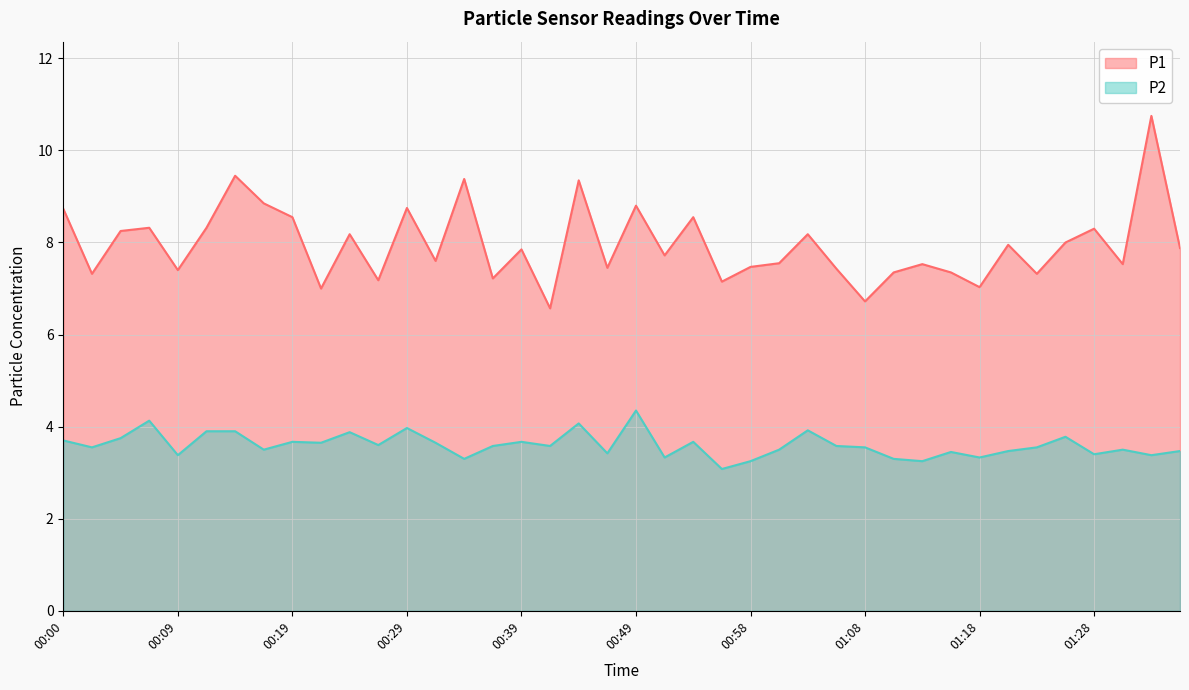

At how many categories does at least one series exceed 6?

40